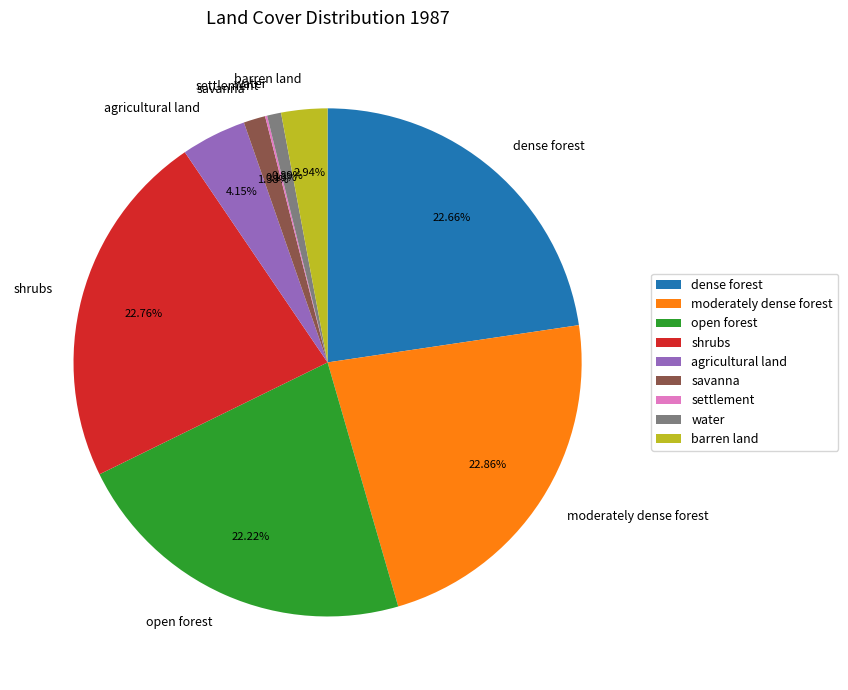

How much of the chart is everything except dense forest?

77.3%